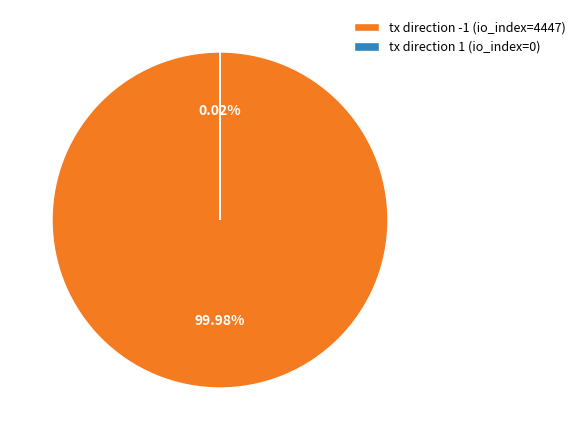

True or false: tx direction -1 (io_index=4447) accounts for 100% of the total.

True